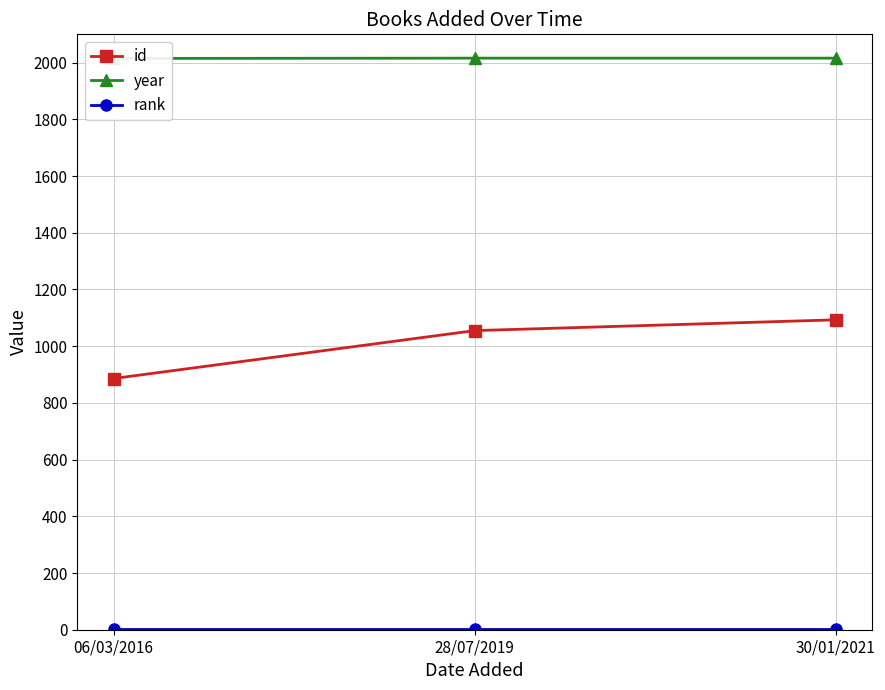

What is the value of the id point at the 1st from the left?

886